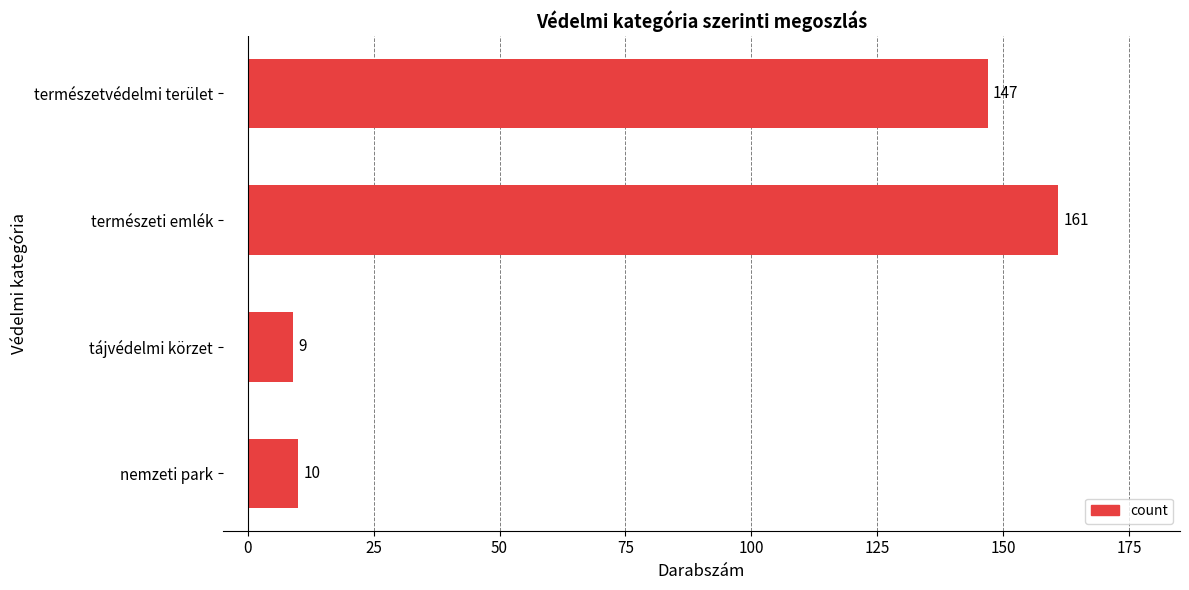

Read the value at természeti emlék, to the nearest 5.

160